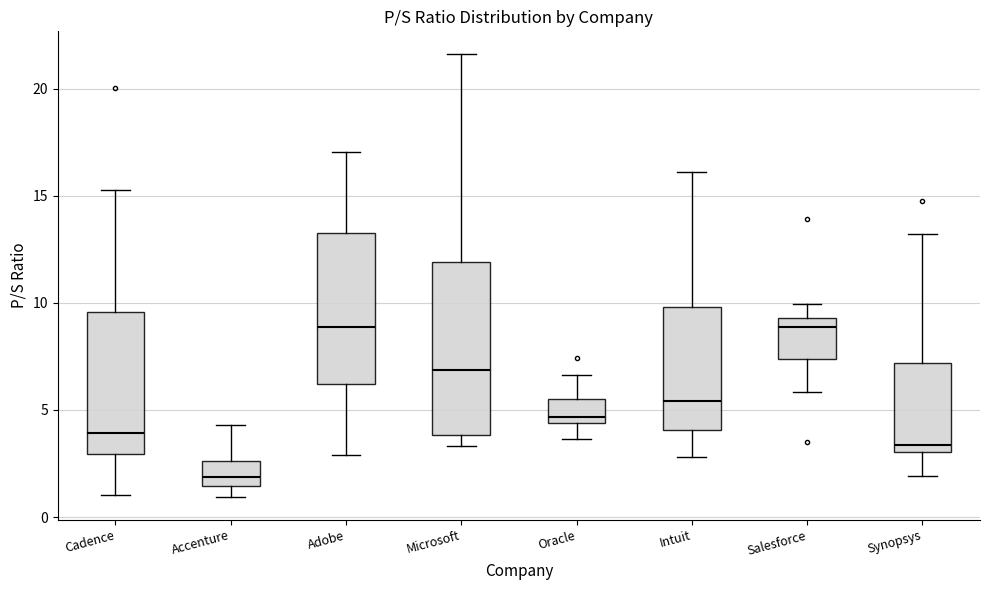

Where is the upper edge of the box for Adobe on the y-axis? The values are not printed on the chart, so give them approximately, as read against the axis.

13.5